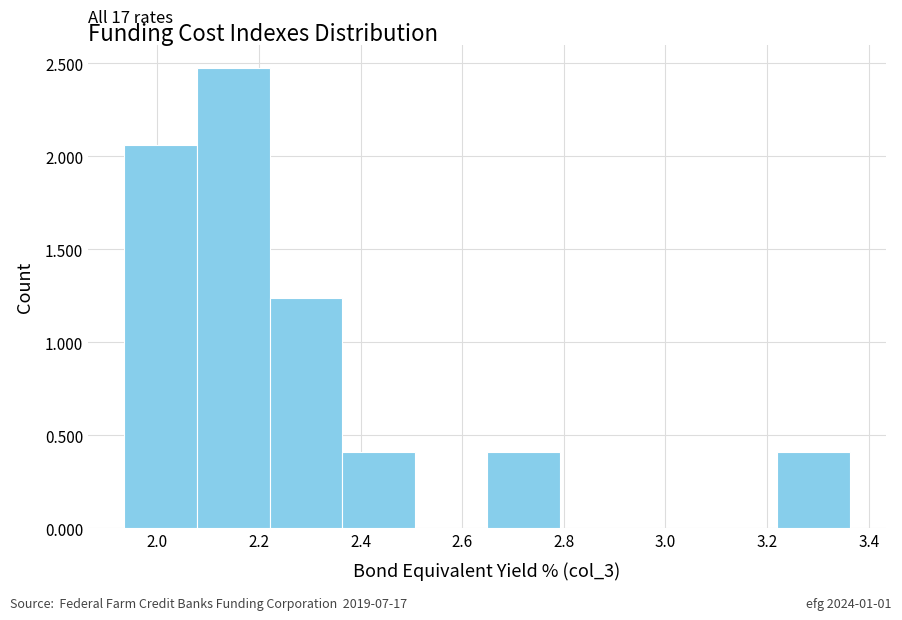

Over which range of the x-axis is the bar tallest?

2.08 to 2.22